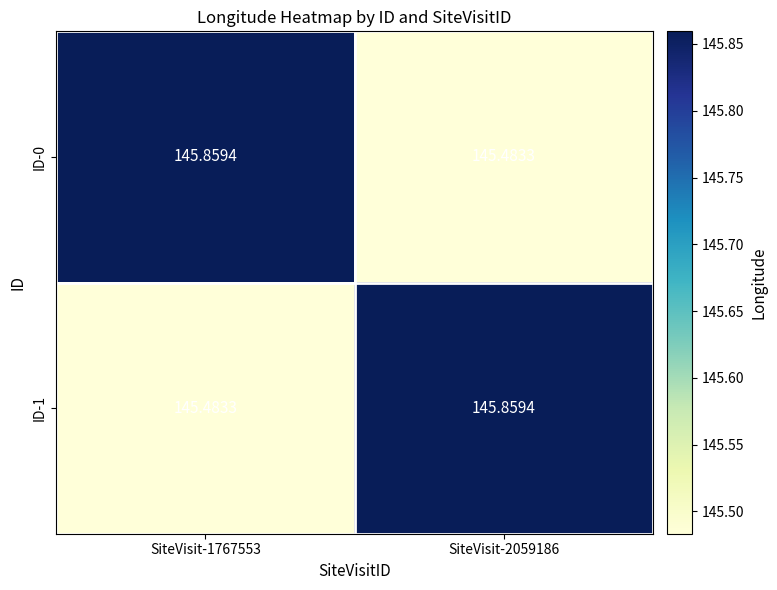

Is the value of ID-0 at SiteVisit-1767553 greater than the value of ID-1 at SiteVisit-1767553?

Yes